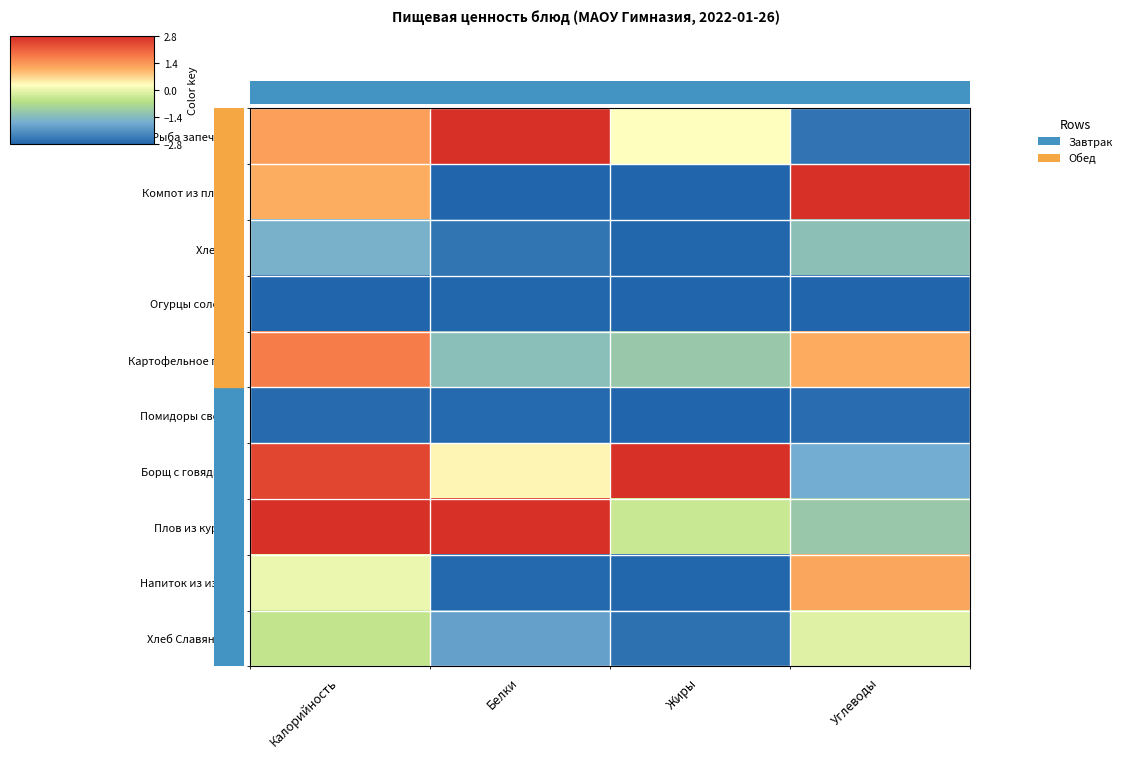

Count the number of data series in this chart.

10